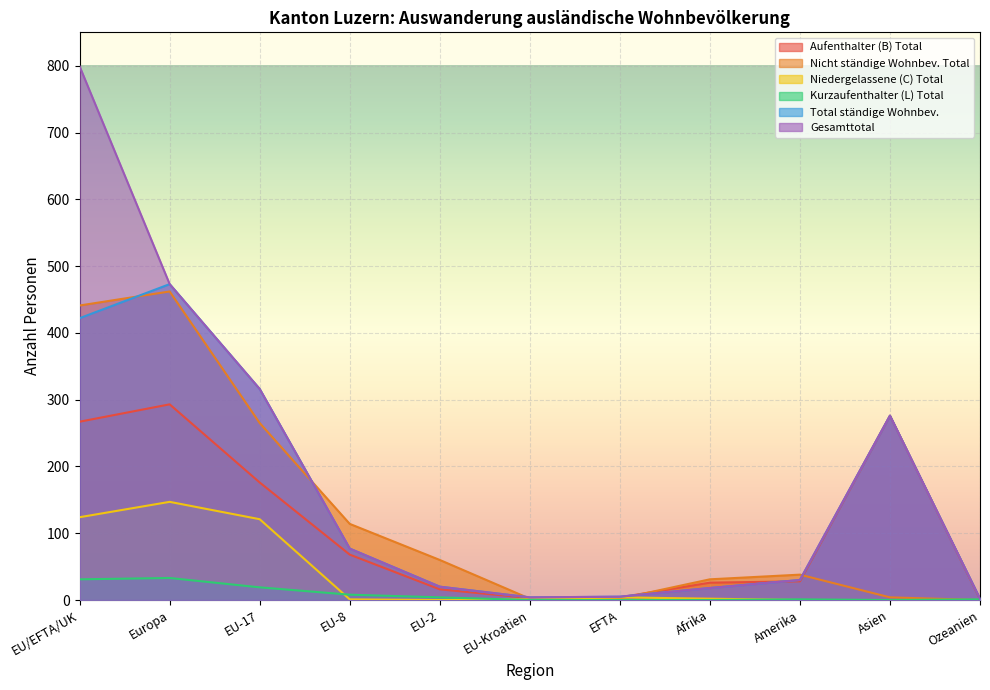

Which series has the widest spread of values?

Gesamttotal